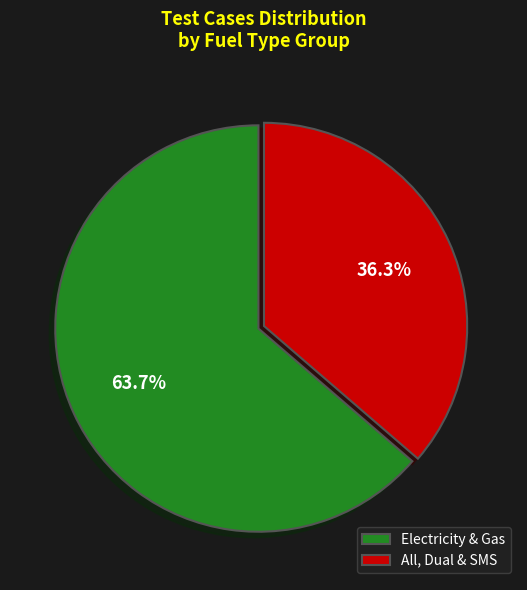

Which category accounts for the majority?

Electricity & Gas